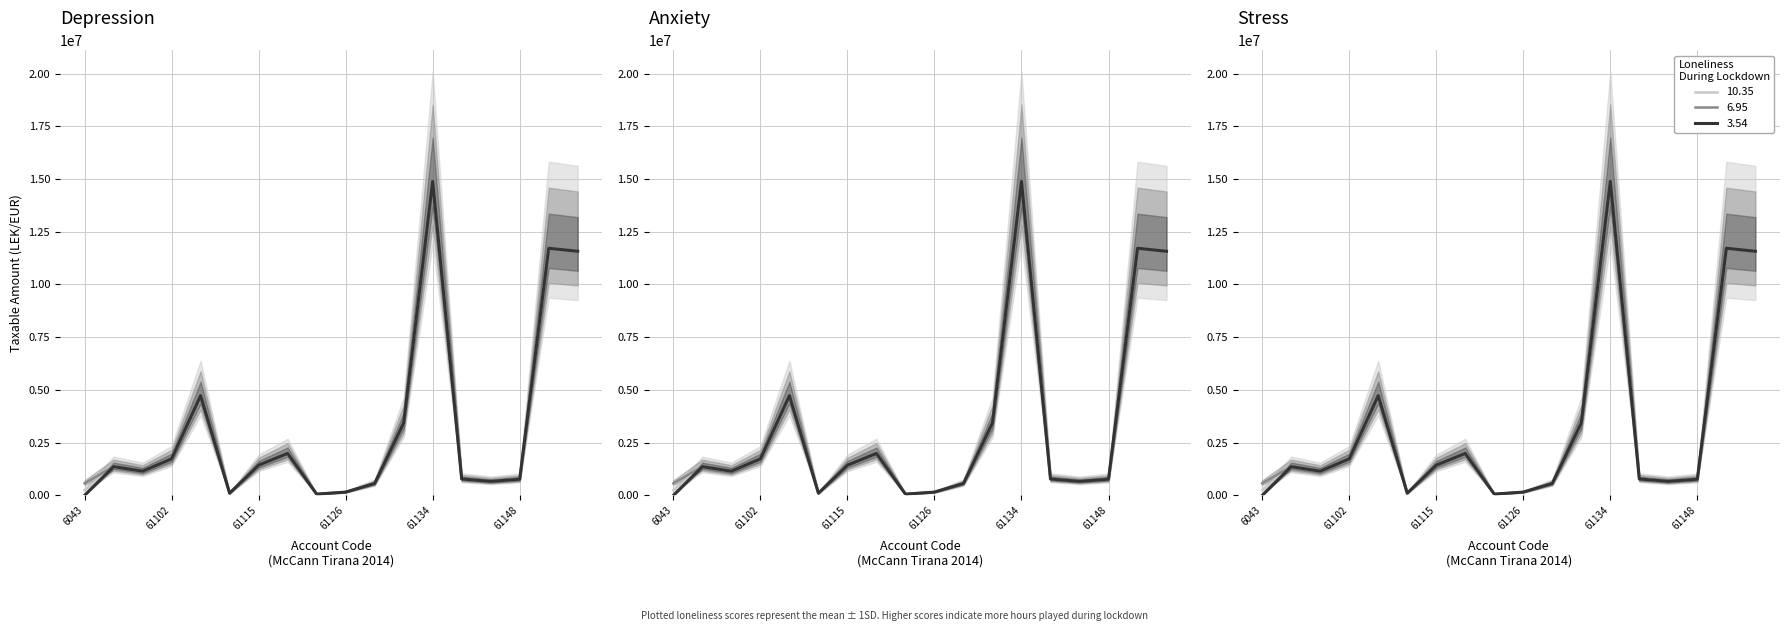

Which has a higher value, 61148 or 61149?

61149